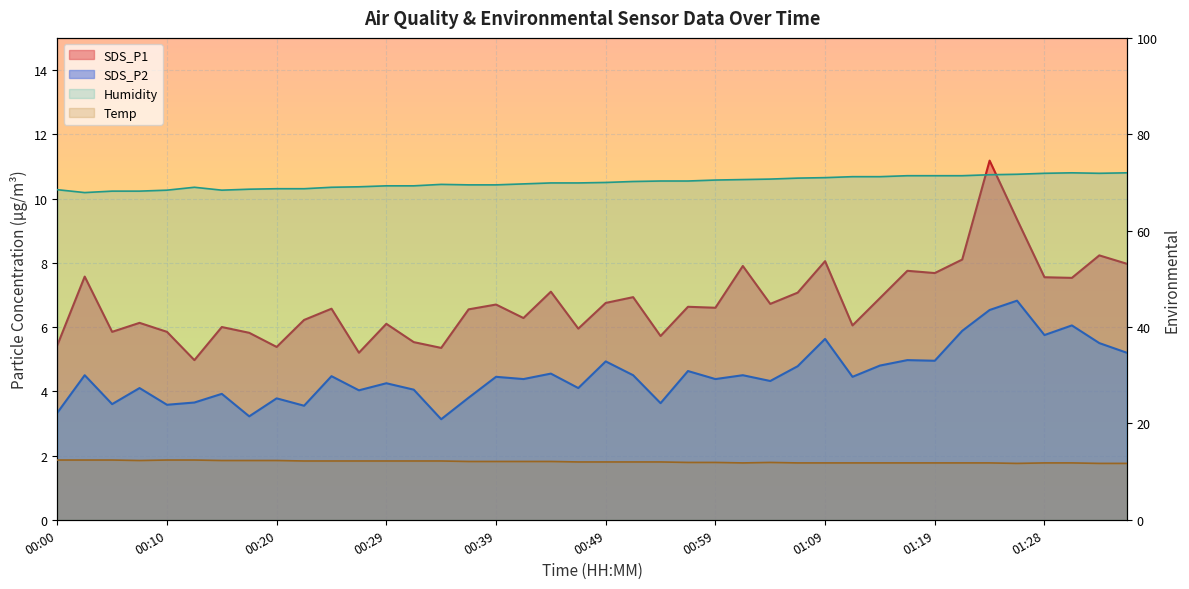

Reading left to right, extract all data points from this chart.

SDS_P1: 00:00=5.4	00:02=7.6	00:05=5.8	00:07=6.1	00:10=5.8	00:12=5.0	00:15=6.0	00:17=5.8	00:20=5.4	00:22=6.2	00:24=6.6	00:27=5.2	00:29=6.1	00:32=5.5	00:34=5.3	00:37=6.5	00:39=6.7	00:42=6.3	00:44=7.1	00:47=6.0	00:49=6.8	00:52=6.9	00:54=5.7	00:56=6.6	00:59=6.6	01:01=7.9	01:04=6.7	01:06=7.1	01:09=8.1	01:11=6.0	01:14=6.9	01:16=7.8	01:19=7.7	01:21=8.1	01:24=11.2	01:26=9.3	01:28=7.5	01:31=7.5	01:33=8.2	01:36=8.0
SDS_P2: 00:00=3.3	00:02=4.5	00:05=3.6	00:07=4.1	00:10=3.6	00:12=3.6	00:15=3.9	00:17=3.2	00:20=3.8	00:22=3.5	00:24=4.5	00:27=4.0	00:29=4.2	00:32=4.0	00:34=3.1	00:37=3.8	00:39=4.5	00:42=4.4	00:44=4.5	00:47=4.1	00:49=4.9	00:52=4.5	00:54=3.6	00:56=4.6	00:59=4.4	01:01=4.5	01:04=4.3	01:06=4.8	01:09=5.6	01:11=4.5	01:14=4.8	01:16=5.0	01:19=5.0	01:21=5.9	01:24=6.5	01:26=6.8	01:28=5.8	01:31=6.0	01:33=5.5	01:36=5.2
Humidity: 00:00=68.5	00:02=67.9	00:05=68.2	00:07=68.2	00:10=68.4	00:12=69.0	00:15=68.4	00:17=68.6	00:20=68.7	00:22=68.7	00:24=69.0	00:27=69.1	00:29=69.3	00:32=69.3	00:34=69.6	00:37=69.5	00:39=69.5	00:42=69.7	00:44=69.9	00:47=69.9	00:49=70.0	00:52=70.2	00:54=70.3	00:56=70.3	00:59=70.5	01:01=70.6	01:04=70.7	01:06=70.9	01:09=71.0	01:11=71.2	01:14=71.2	01:16=71.4	01:19=71.4	01:21=71.4	01:24=71.6	01:26=71.7	01:28=71.9	01:31=72.0	01:33=71.9	01:36=72.0
Temp: 00:00=12.4	00:02=12.4	00:05=12.4	00:07=12.3	00:10=12.4	00:12=12.4	00:15=12.3	00:17=12.3	00:20=12.3	00:22=12.2	00:24=12.2	00:27=12.2	00:29=12.2	00:32=12.2	00:34=12.2	00:37=12.1	00:39=12.1	00:42=12.1	00:44=12.1	00:47=12.0	00:49=12.0	00:52=12.0	00:54=12.0	00:56=11.9	00:59=11.9	01:01=11.8	01:04=11.9	01:06=11.8	01:09=11.8	01:11=11.8	01:14=11.8	01:16=11.8	01:19=11.8	01:21=11.8	01:24=11.8	01:26=11.7	01:28=11.8	01:31=11.8	01:33=11.7	01:36=11.7